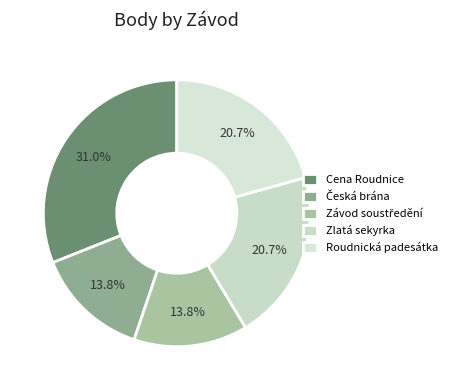

How many slices are in this pie chart?

5